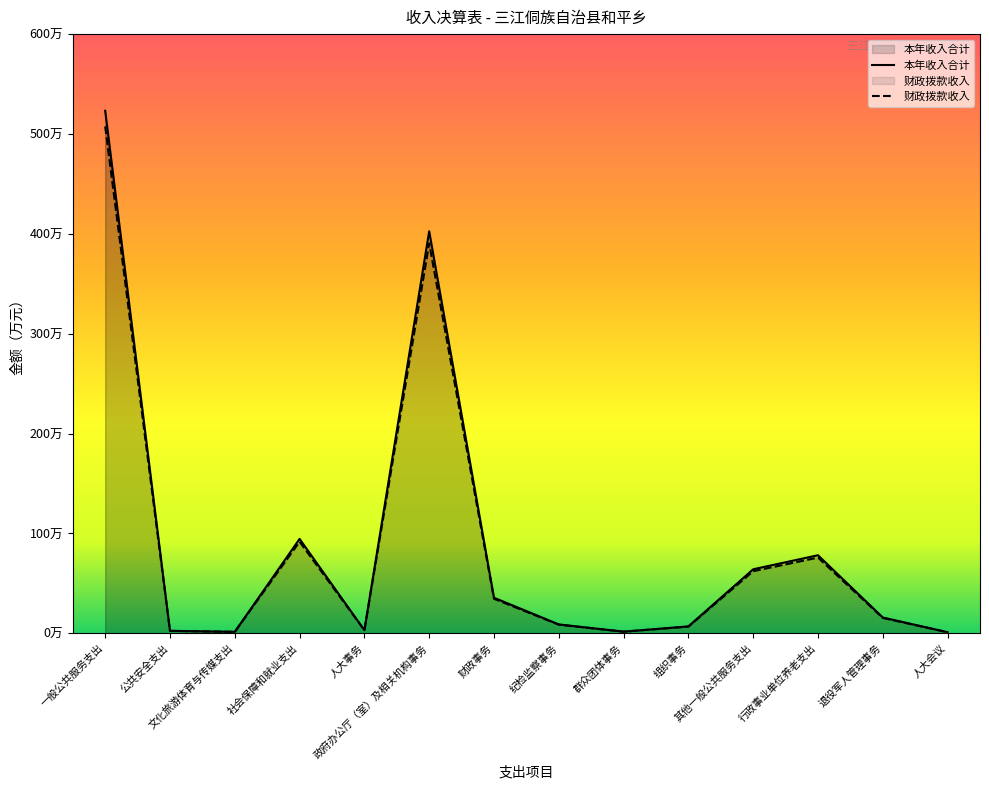

Reading left to right, list all the values displayed in this chart.

本年收入合计: 523.3	2.5	1.5	94.6	3.2	402.6	35.7	8.9	1.7	7.0	64.2	78.2	15.9	1.1
财政拨款收入: 507.6	2.5	1.5	91.7	3.1	390.5	34.6	8.7	1.7	6.8	62.2	75.9	15.4	1.1